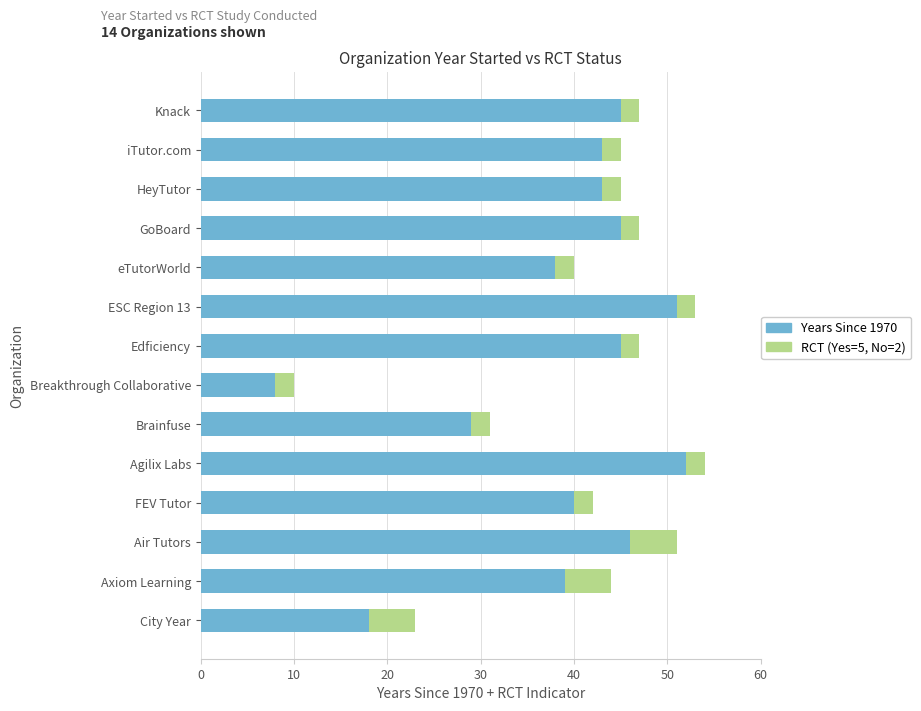

What is the total value across all series at ESC Region 13?

53